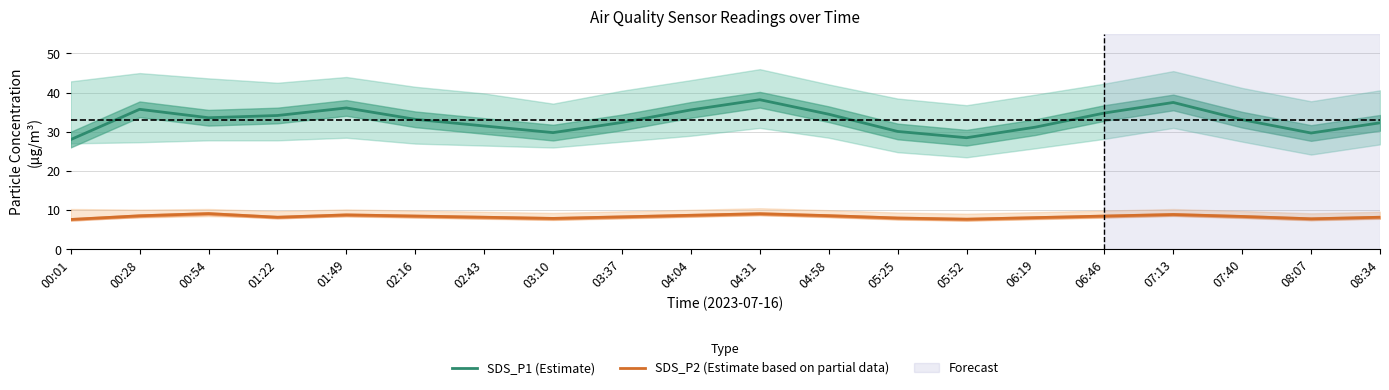

Where is SDS_P1 (Estimate) nearest to the value 33?

07:40